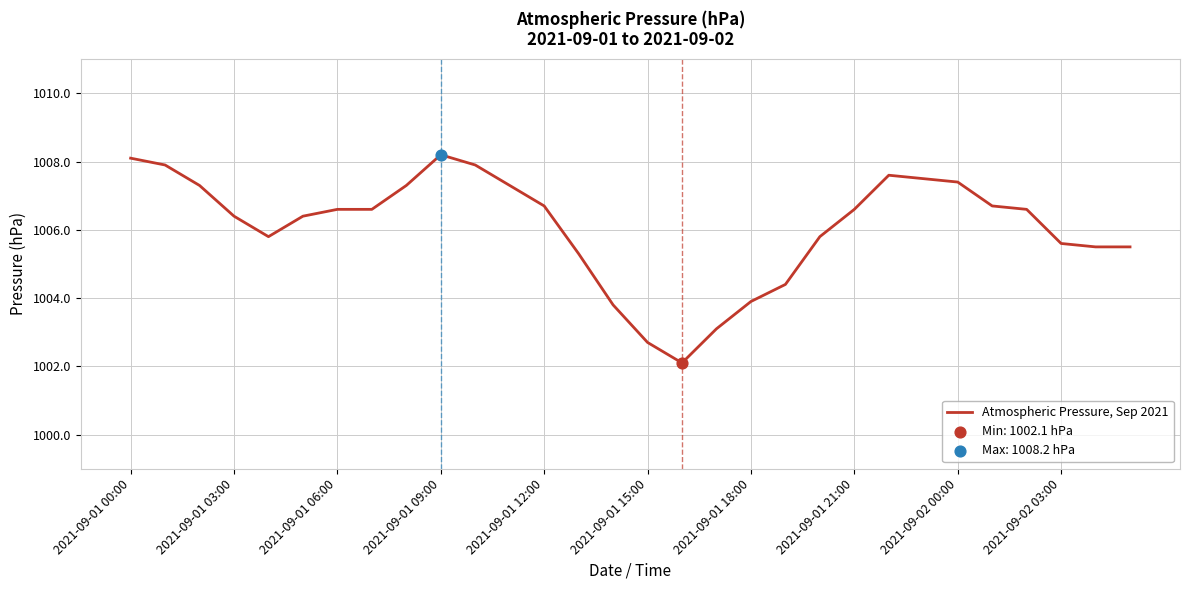

What is the greatest value displayed?

1008.2